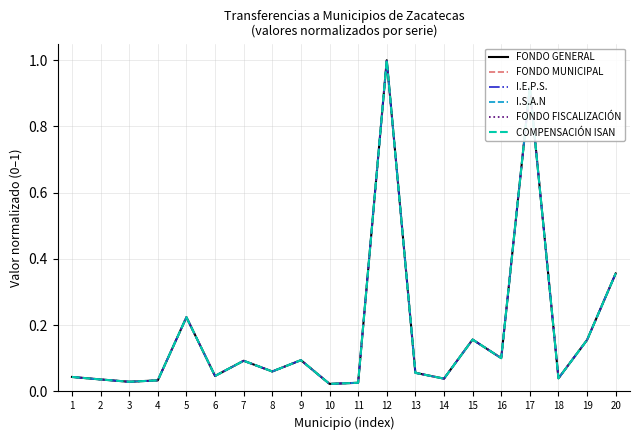

What is the highest value of the I.S.A.N series?

1.0